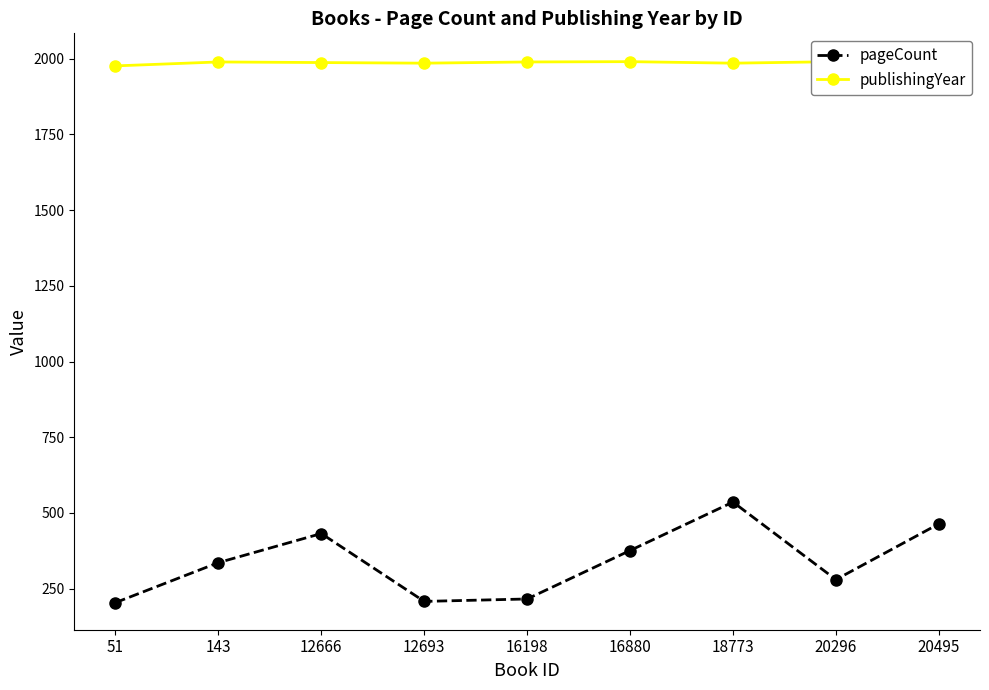

What is the average value of the pageCount series?

339